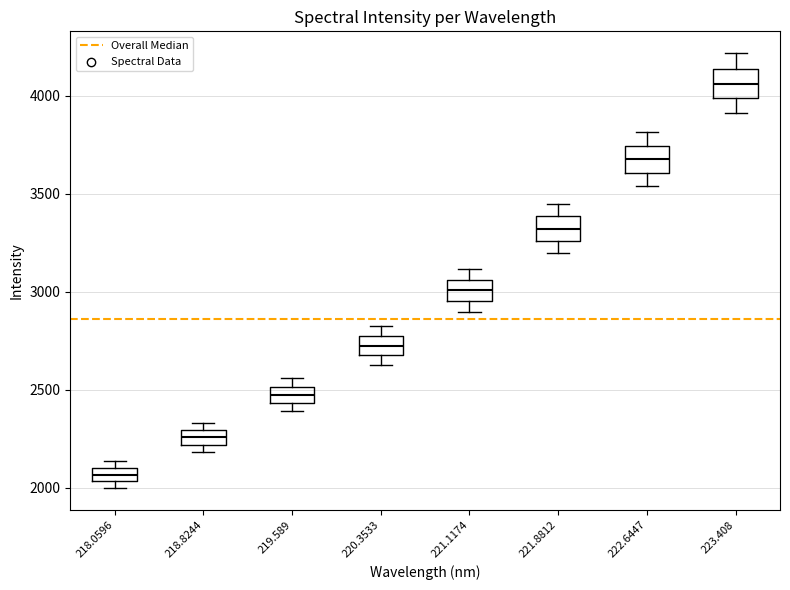

Which box has the lowest median line?

218.0596